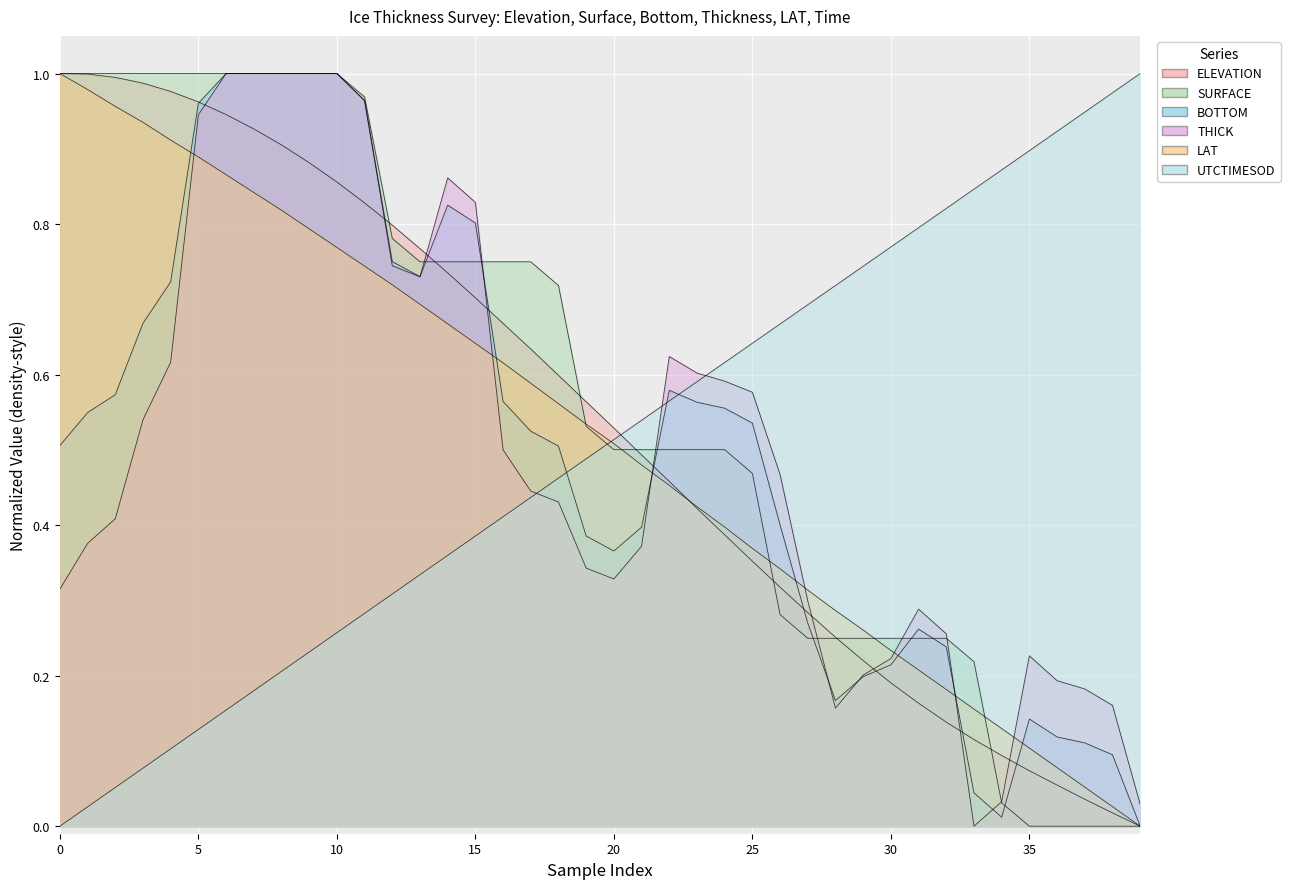

What is the difference between the highest and lowest values at 19?

0.2